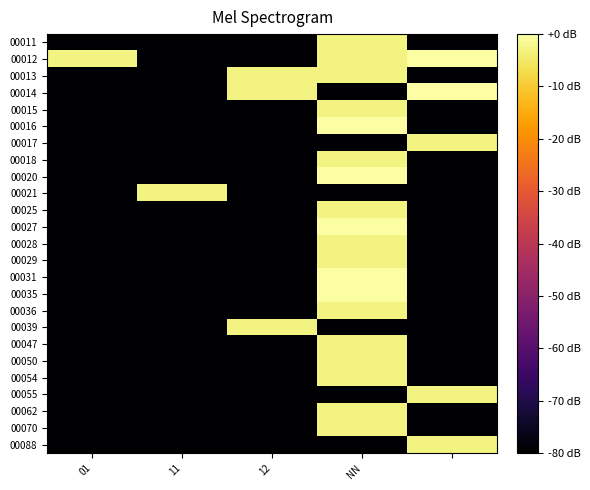

How many data points does each series have?

5